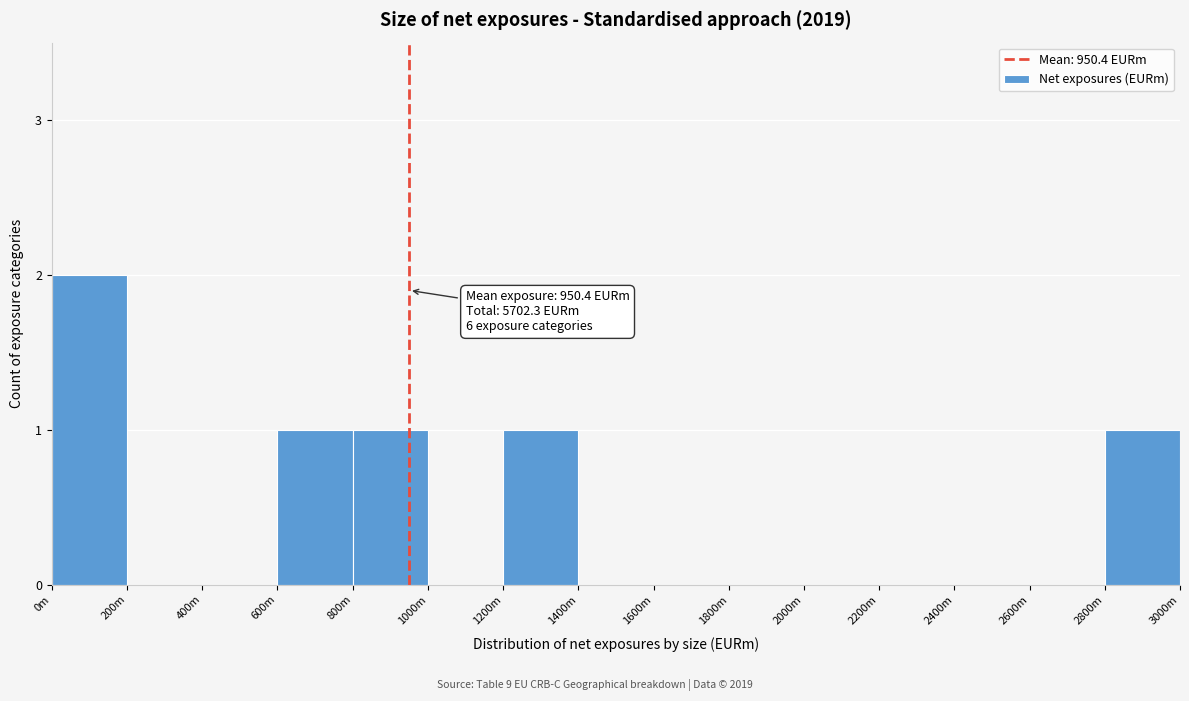

Reading left to right, what are all the values shown in this chart?

0m=2	200m=0	400m=0	600m=1	800m=1	1000m=0	1200m=1	1400m=0	1600m=0	1800m=0	2000m=0	2200m=0	2400m=0	2600m=0	2800m=1